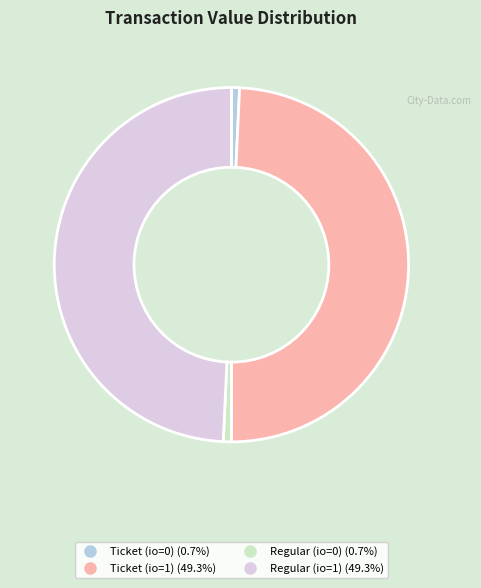

Is Regular (io=1) the majority of the pie?

No